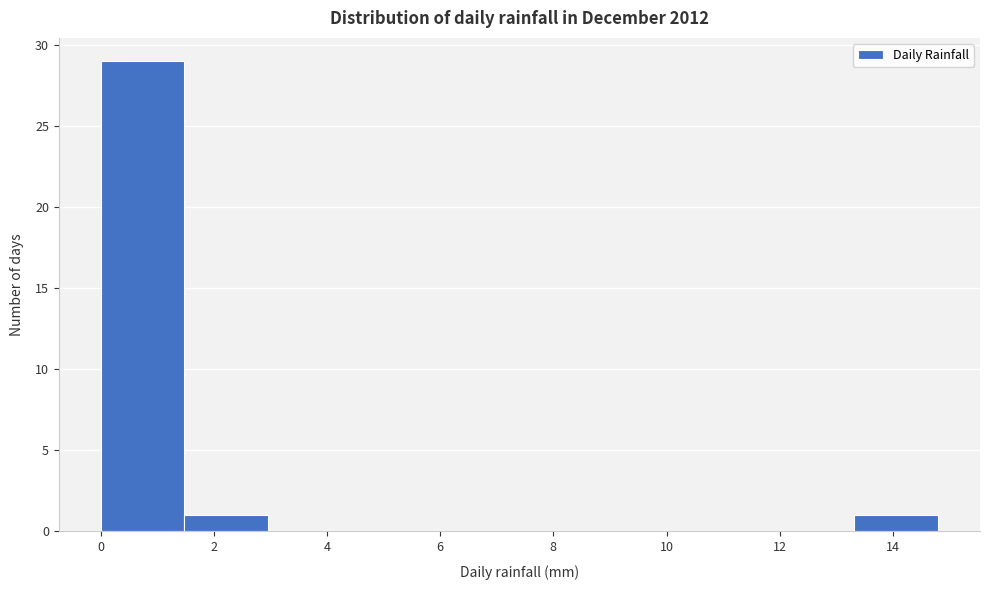

Which range on the x-axis has the tallest bar?

0.00 to 1.48